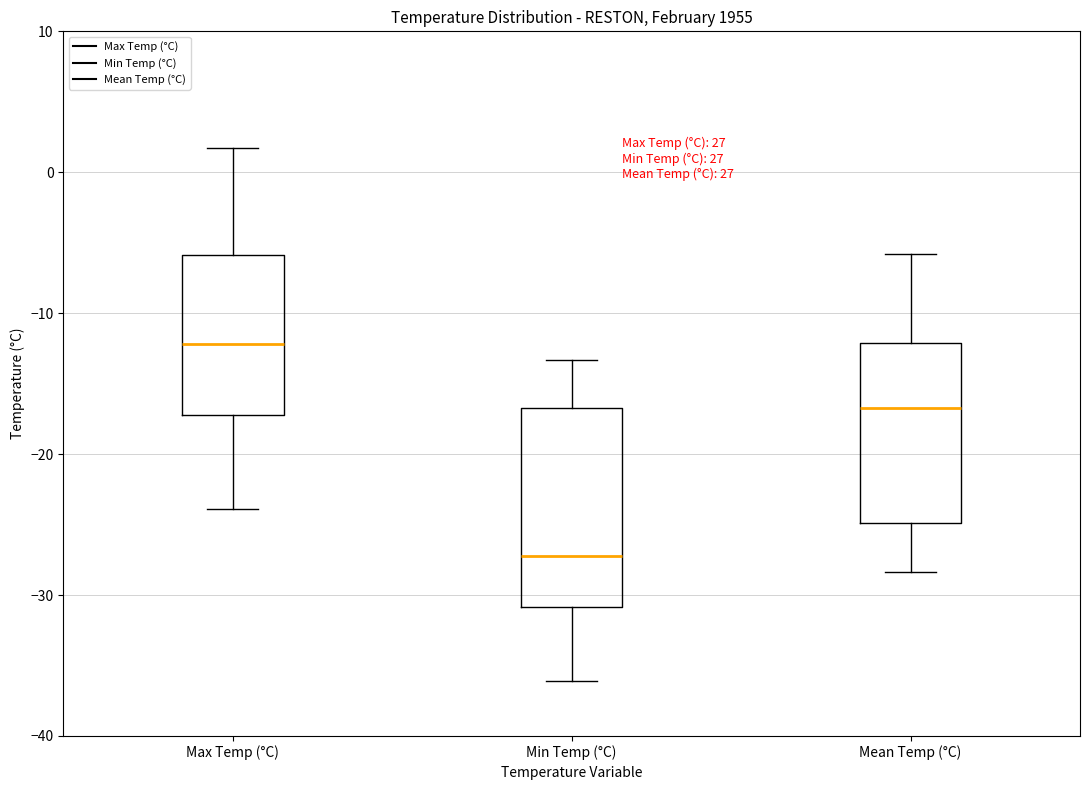

Where does the median line of the box for Min Temp (°C) sit on the y-axis? The values are not printed on the chart, so give them approximately, as read against the axis.

-27